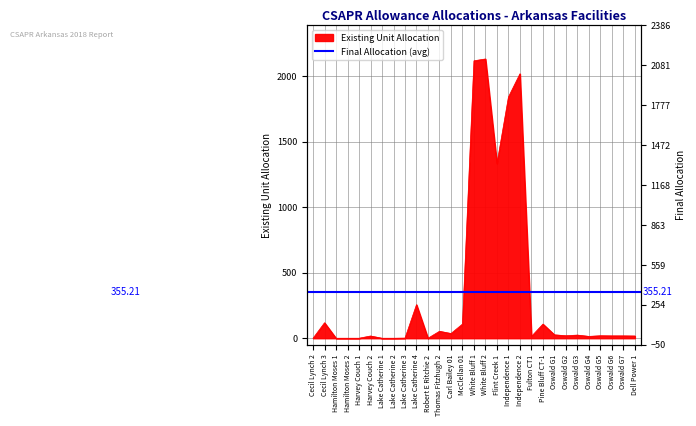

True or false: there are more than 2 points higher than both neighbors.

True